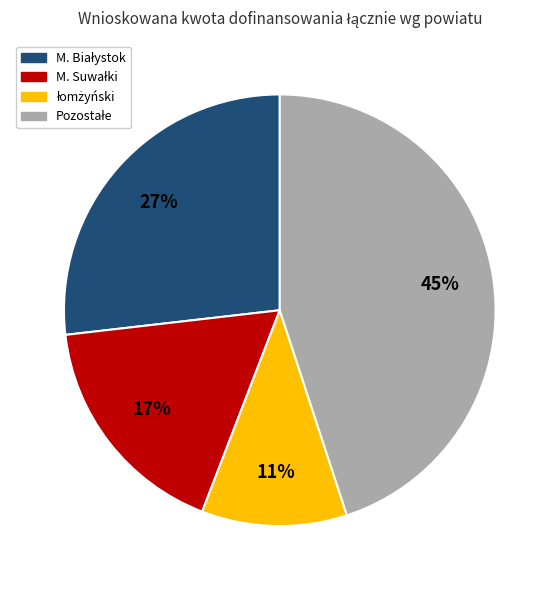

Is there a majority slice in this chart?

No